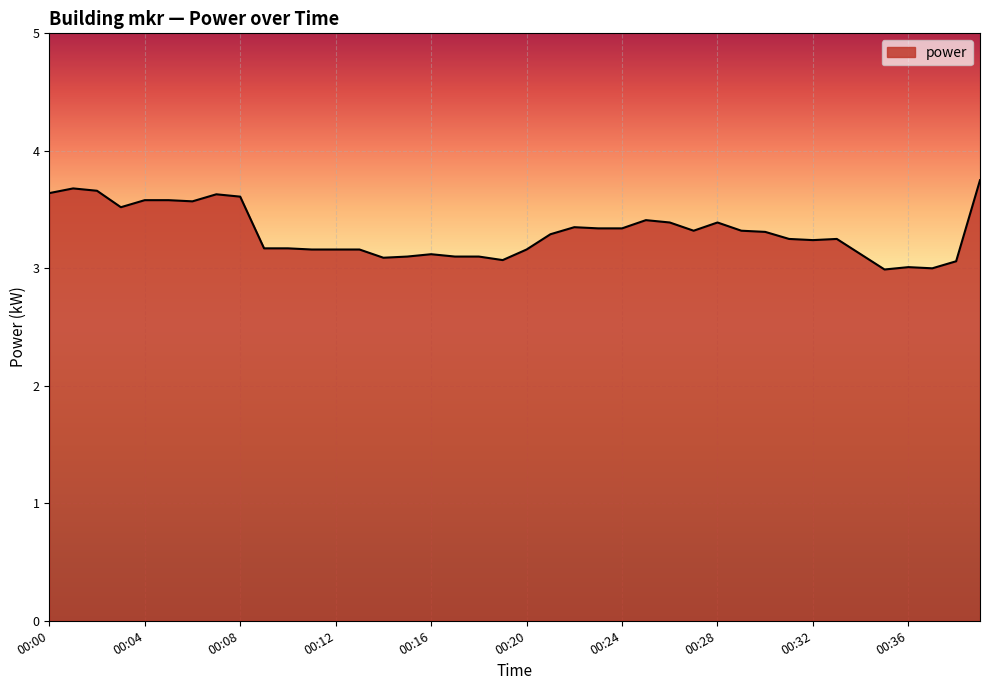

What is the maximum value shown in the chart?

3.8